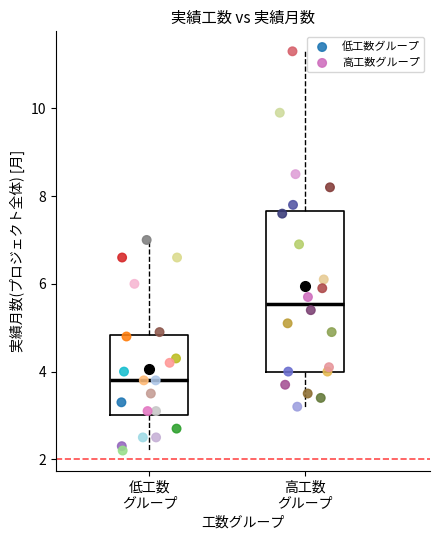

Which series has the widest spread of Y values?

高工数グループ